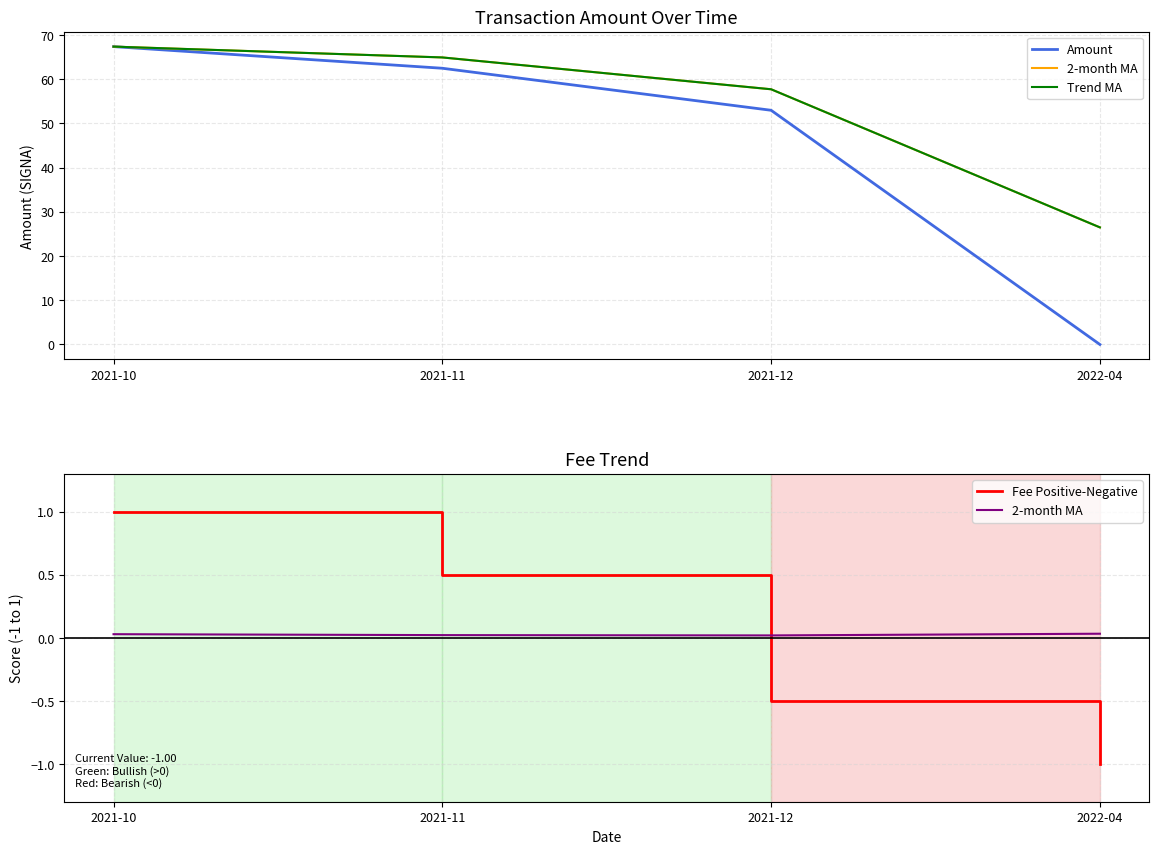

What is the difference between the highest and lowest values at 2021-12?

58.2